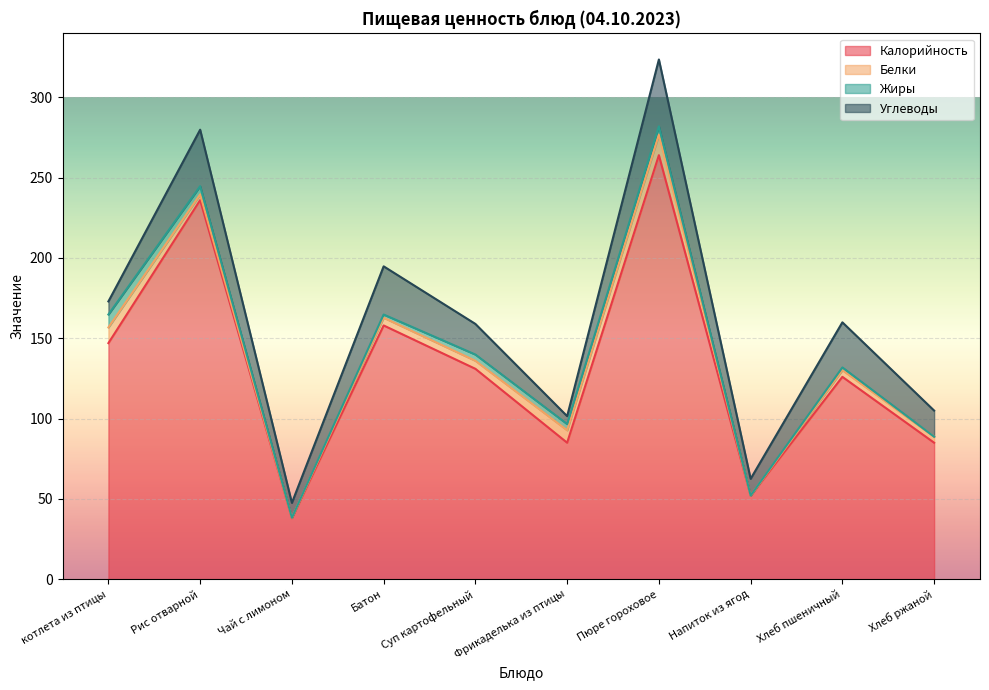

What is the sum of the Жиры values at Хлеб ржаной and Чай с лимоном?

0.1